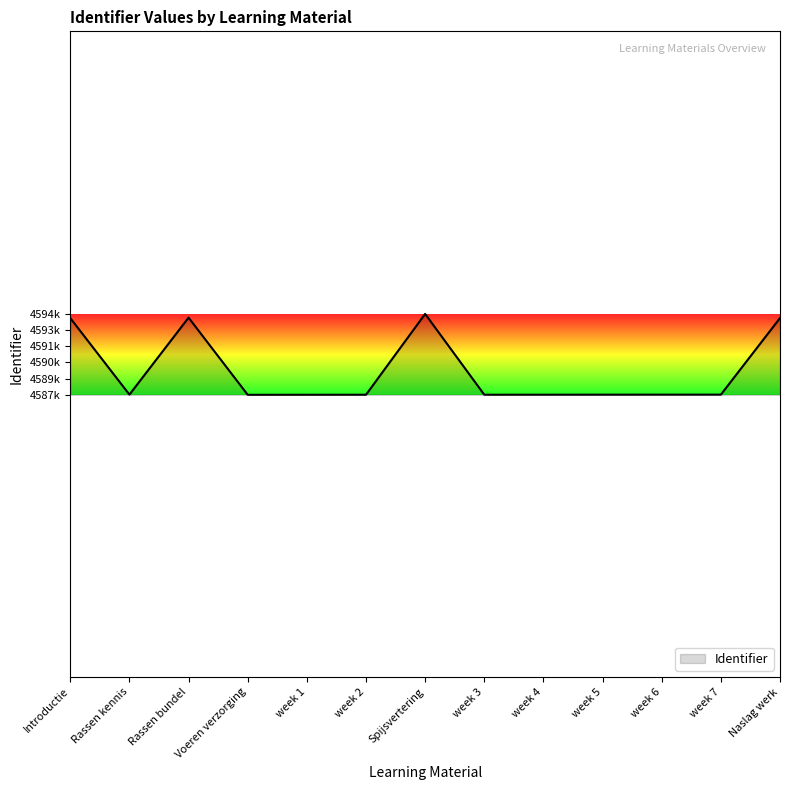

At which label does the data first exceed 4587922?

Introductie